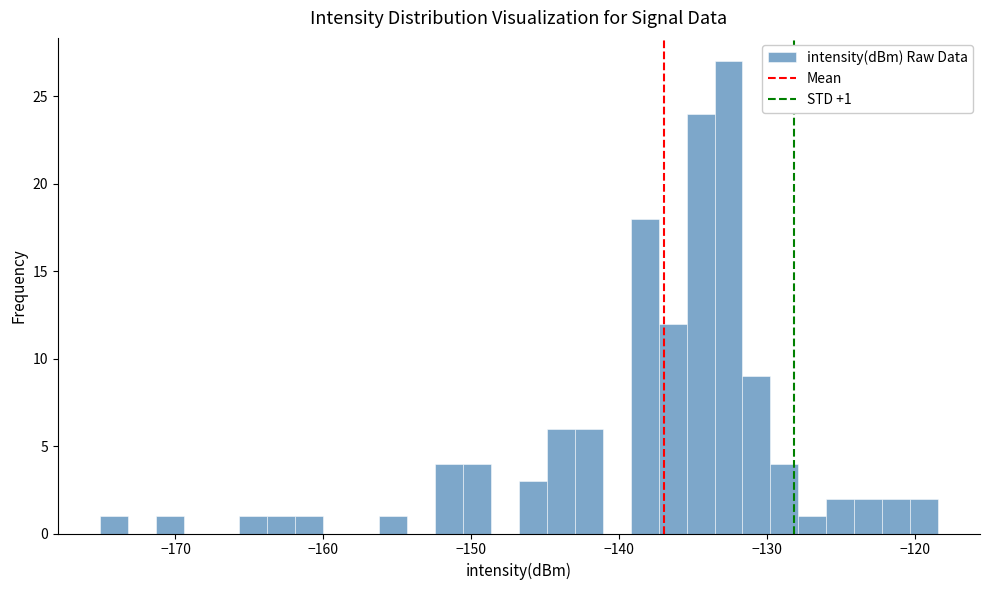

Read against the x-axis, roughly where is the centre of the tallest bar?

-133